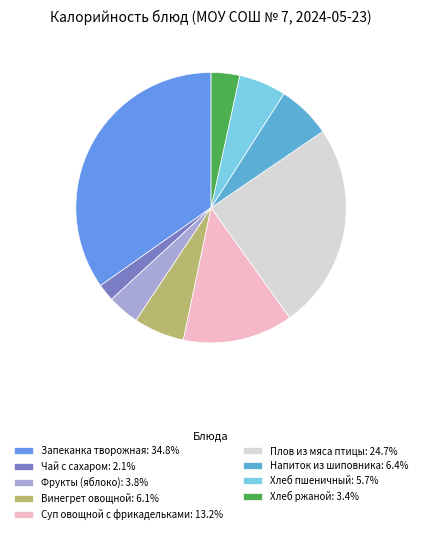

Which slice is the largest?

Запеканка творожная